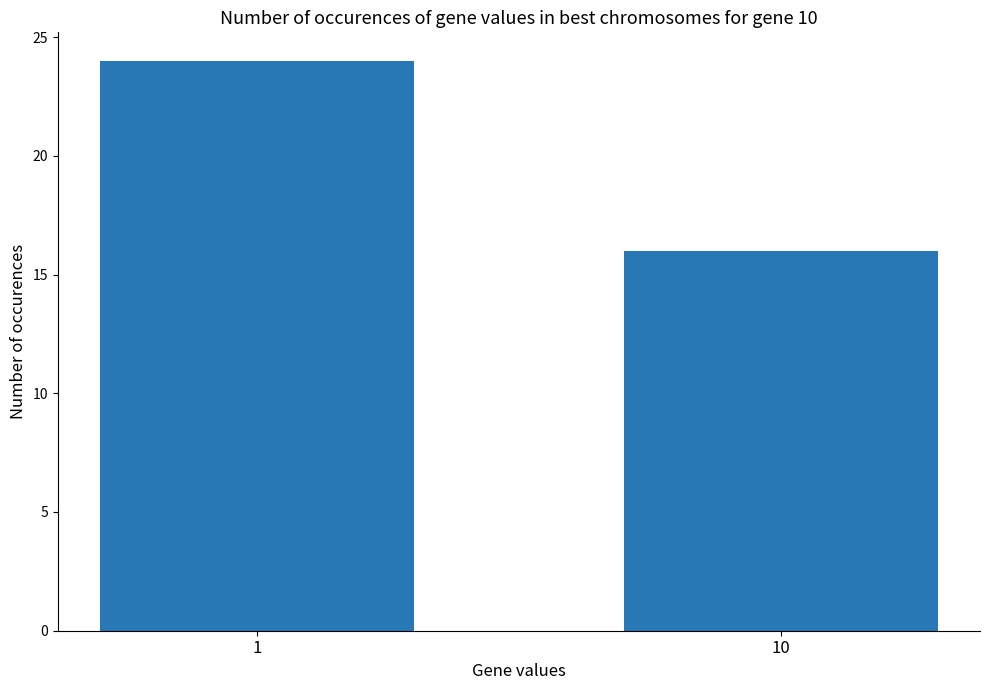

How many values are below 24?

1